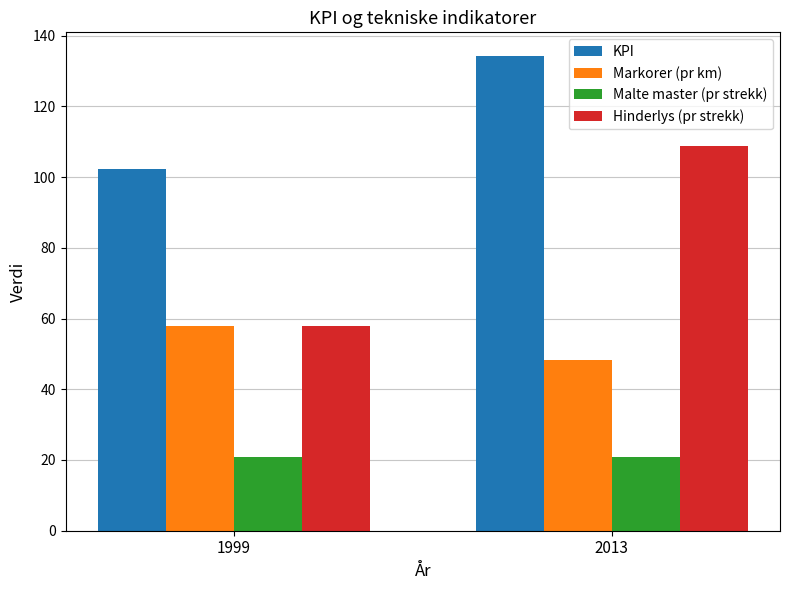

Rank the series by their maximum value, from lowest to highest.

Malte master (pr strekk), Markorer (pr km), Hinderlys (pr strekk), KPI